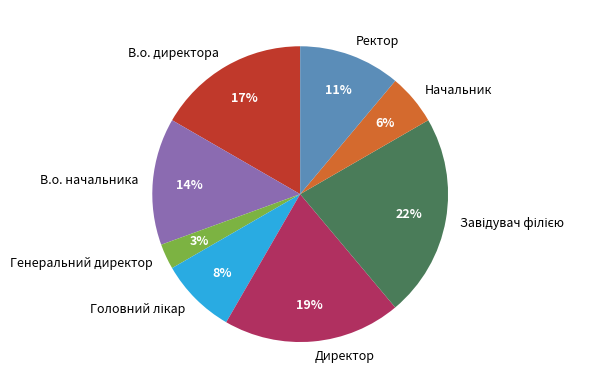

Which category has the smallest portion of the pie?

Генеральний директор